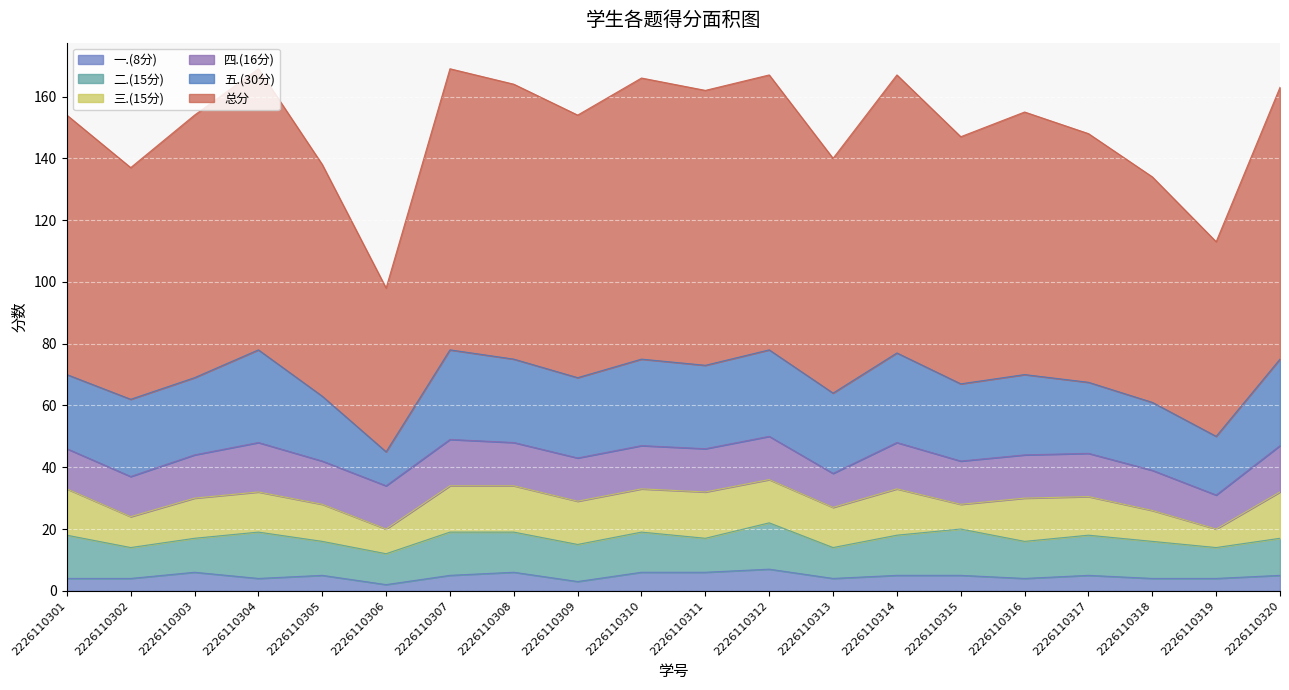

At which label is 总分 closest to 72?

2226110318